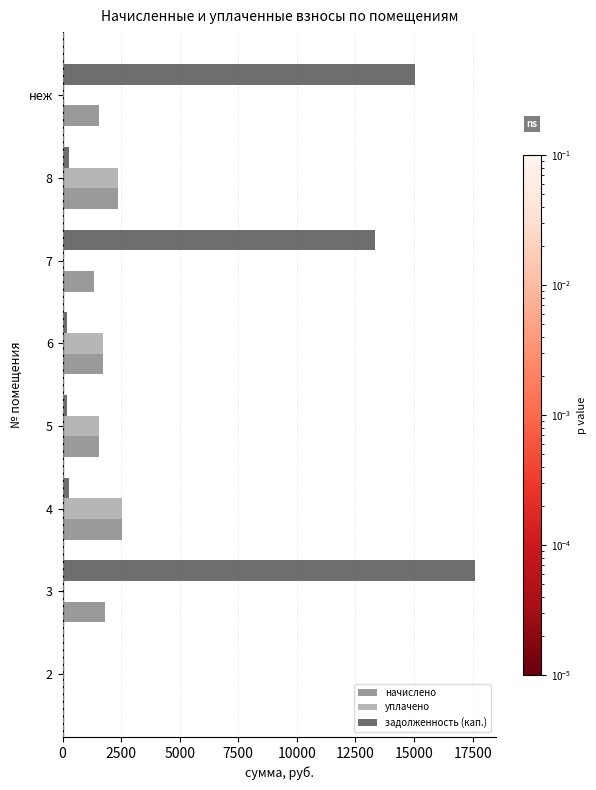

The value of уплачено at 5 is 1555.1. True or false?

True